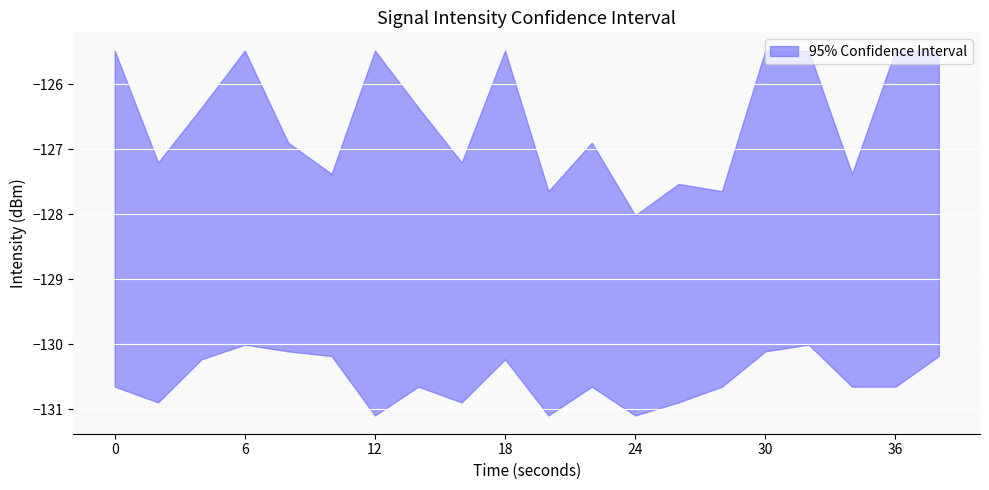

What is the total value across all series at 36?

-383.5